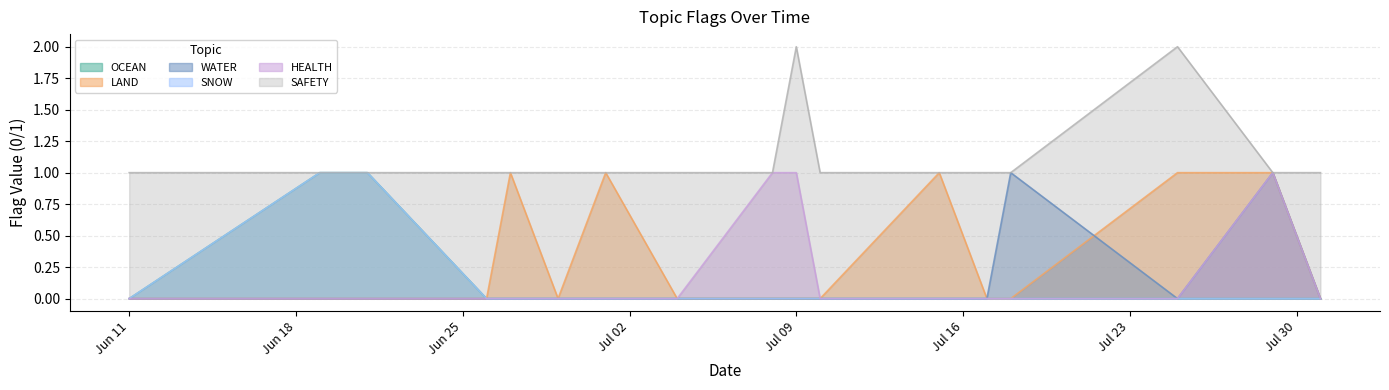

True or false: SAFETY has more than 2 interior local peaks.

False